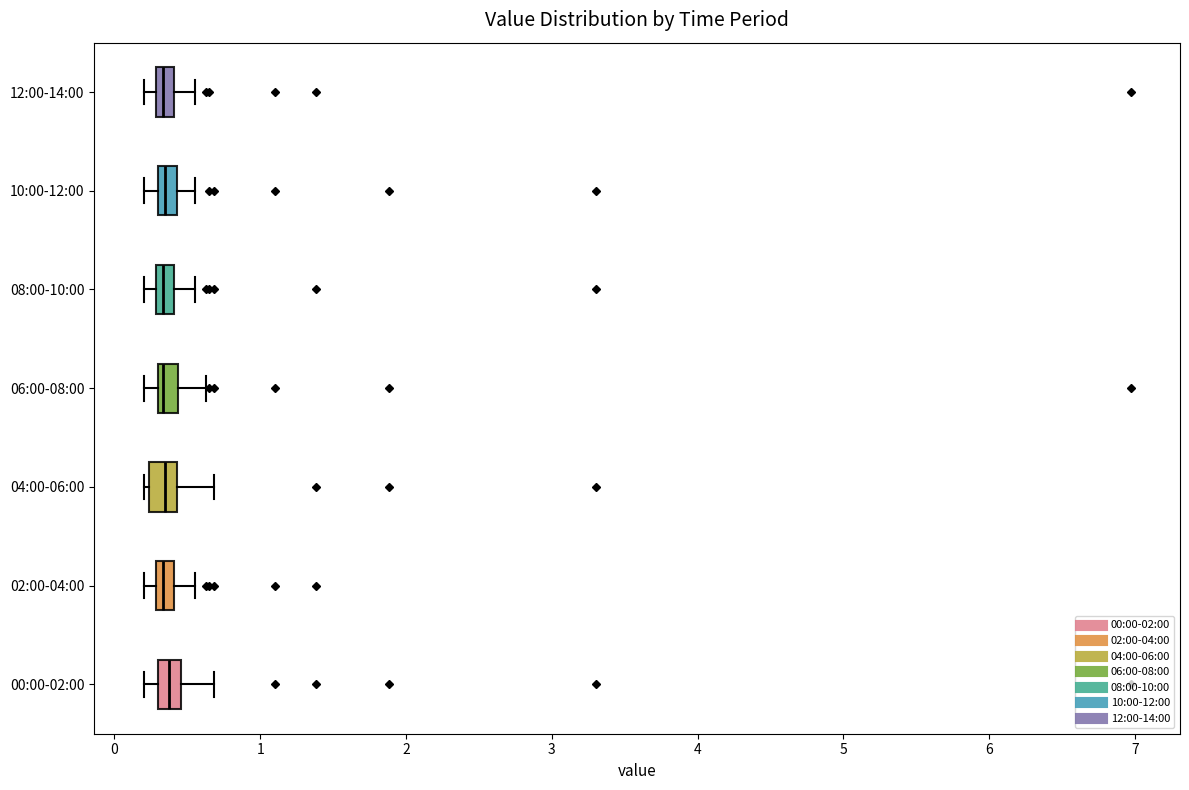

Where is the right edge of the box for 12:00-14:00 on the x-axis? The values are not printed on the chart, so give them approximately, as read against the axis.

0.4